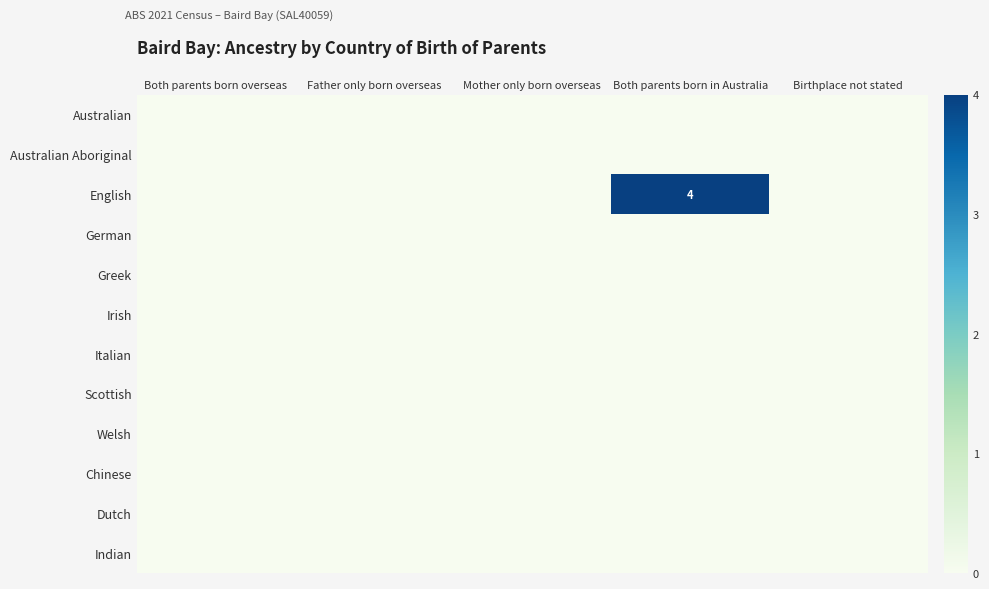

Where is Italian nearest to the value 0?

Both parents born overseas